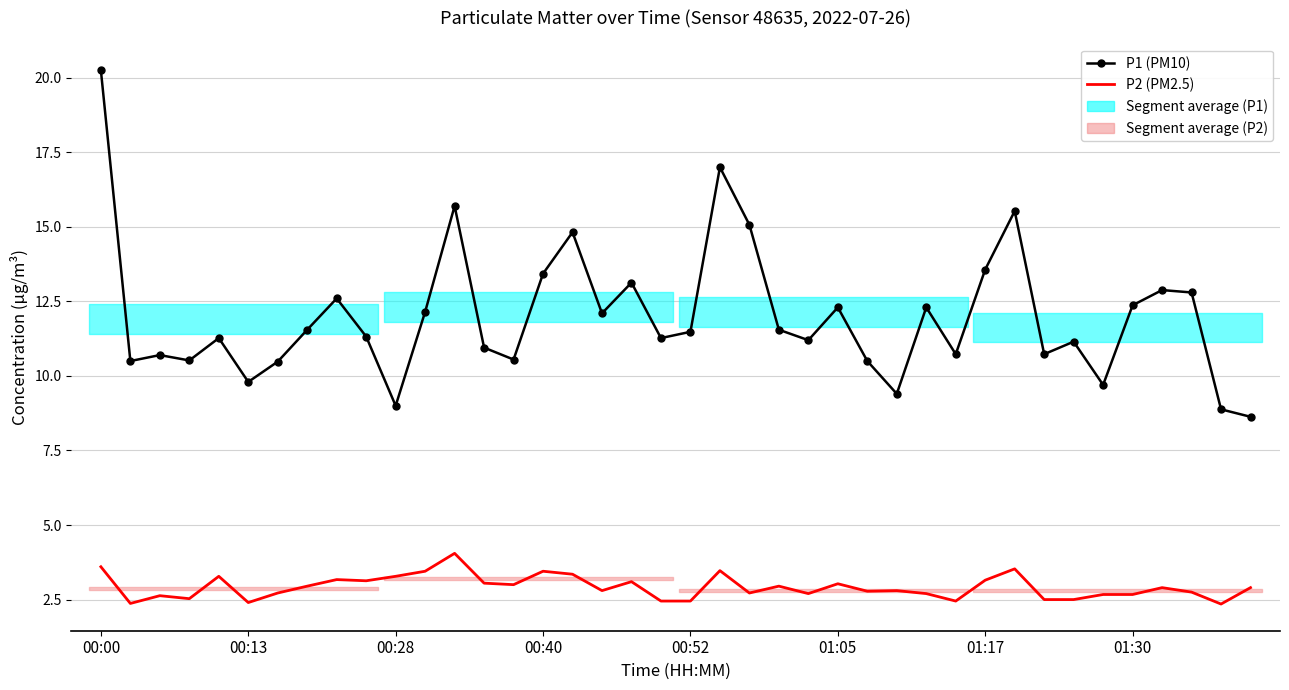

What are all the series names shown in the legend?

P1 (PM10), P2 (PM2.5)